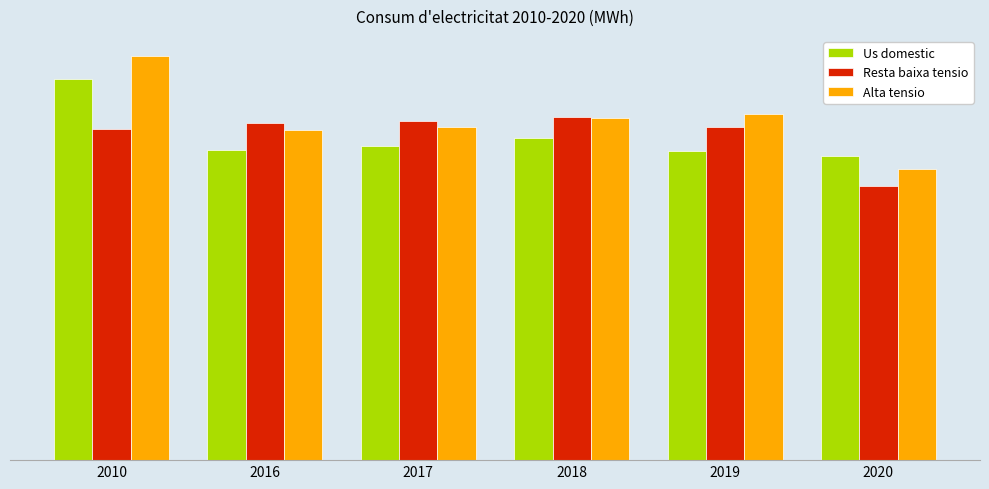

What is the maximum value shown in the chart?

2751588